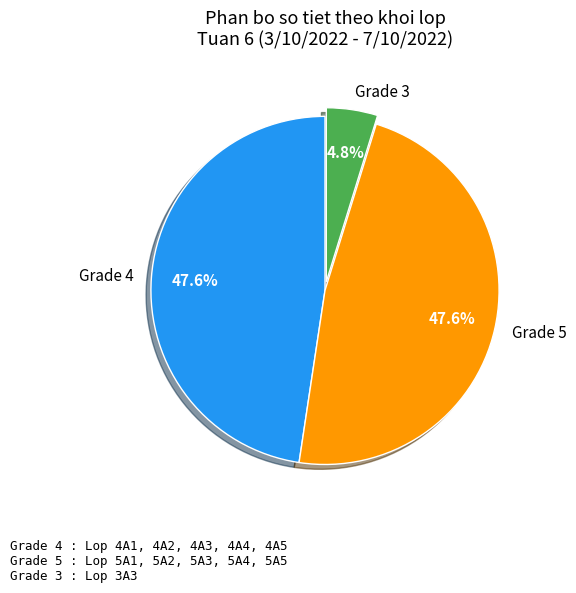

Is there any slice that represents more than half of the pie?

No